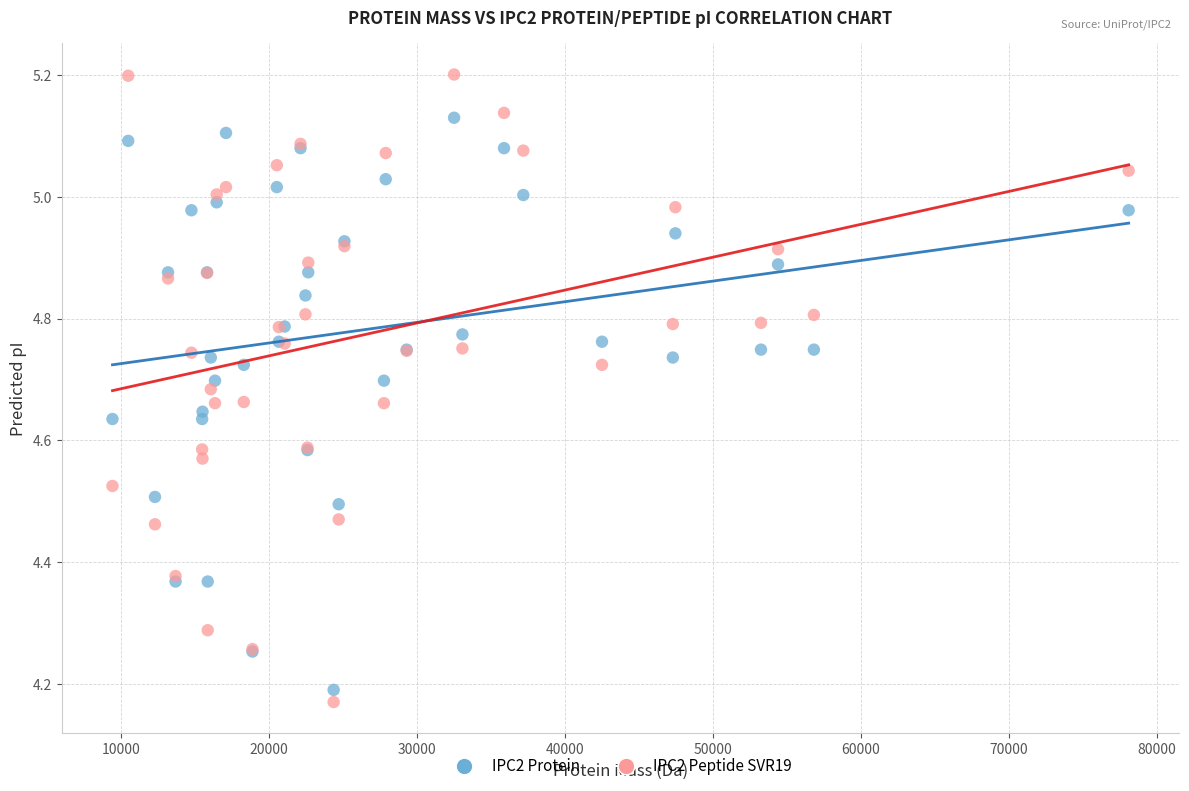

Which series contains the highest Y value?

IPC2 Peptide SVR19